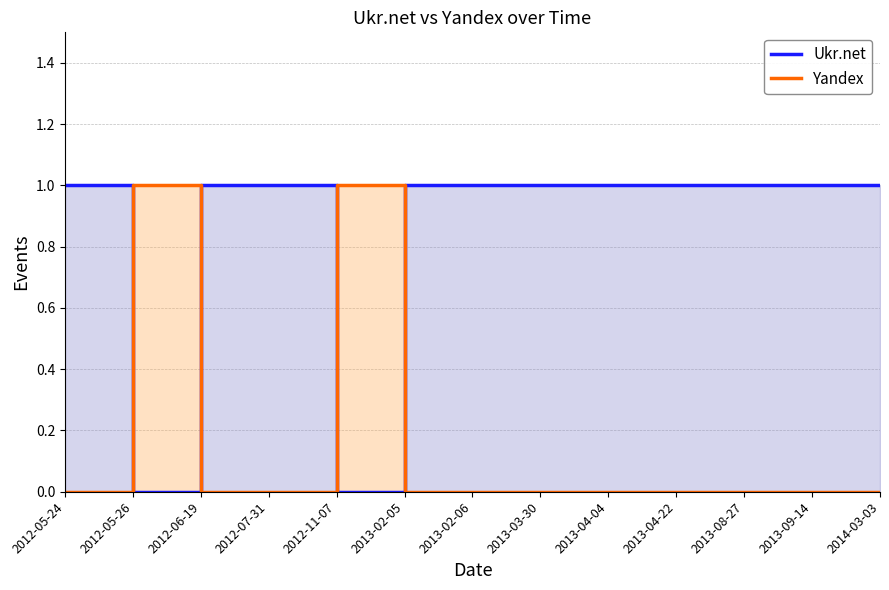

True or false: Yandex has a value of 0 at 2014-03-03.

True